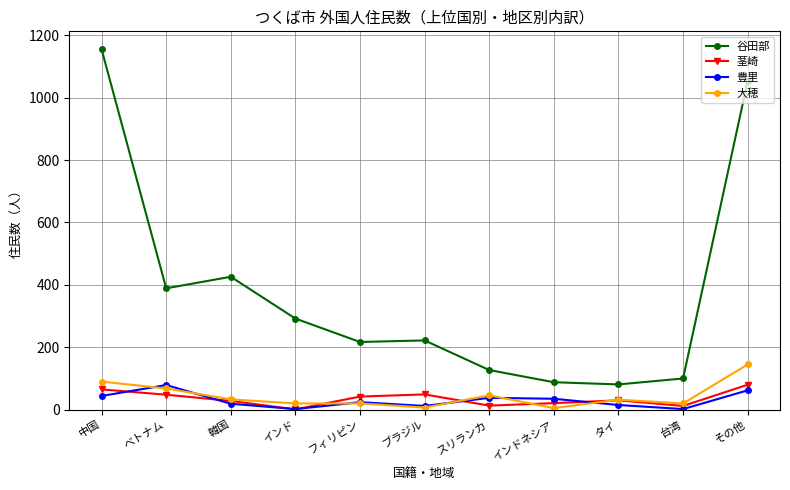

Which category has the highest value across all series?

中国